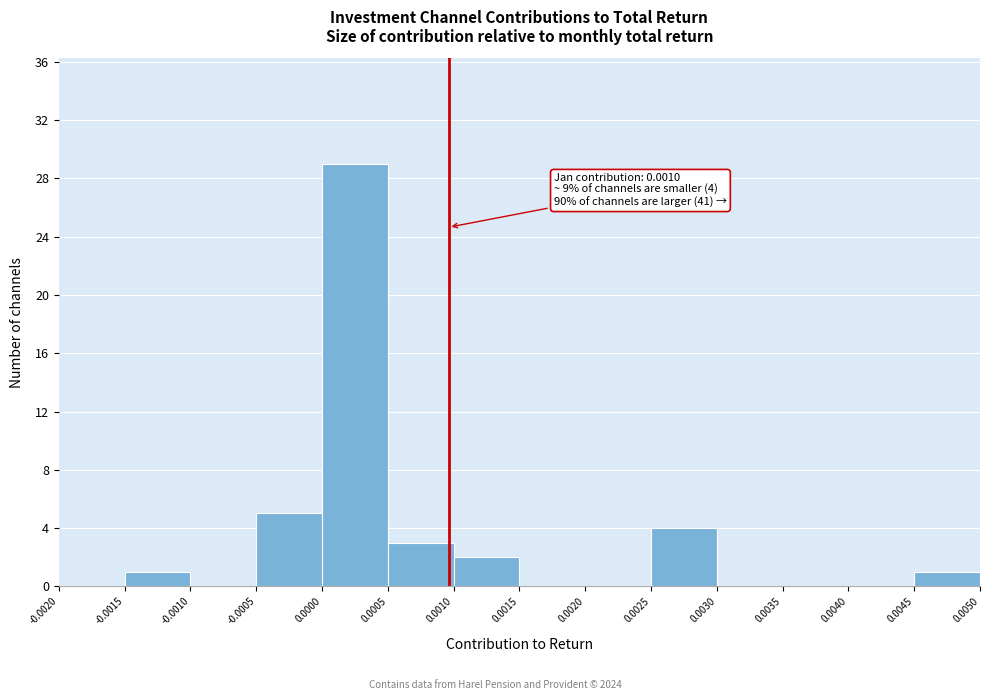

Which range on the x-axis has the tallest bar?

0.0000 to 0.0005